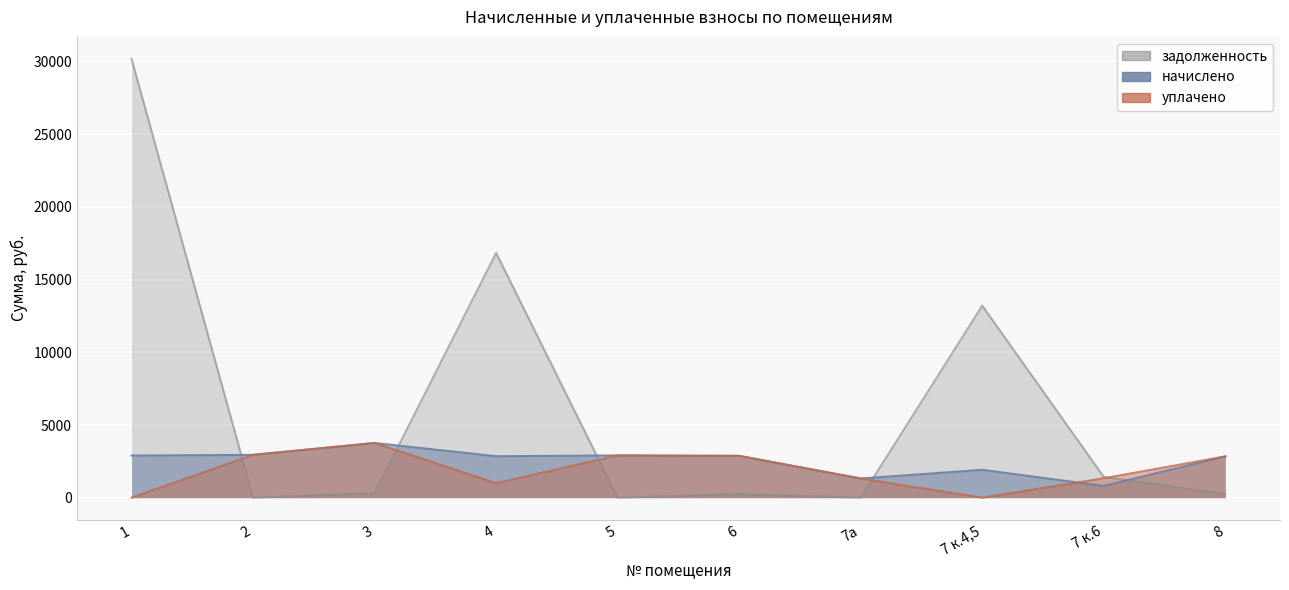

What is the sum of the начислено values at 7 к.4,5 and 3?

5678.8